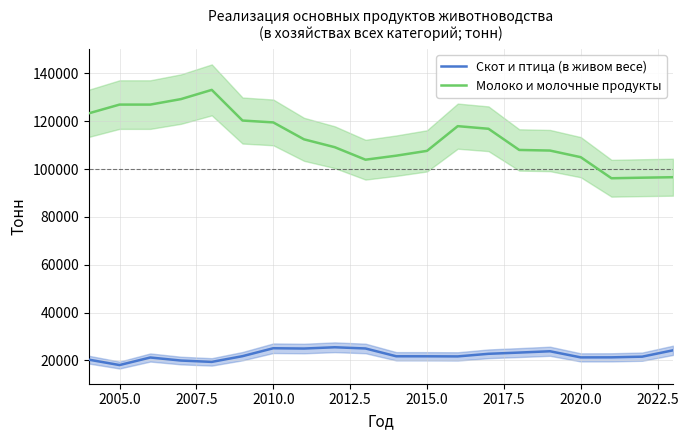

Reading left to right, what are all the values shown in this chart?

Скот и птица (в живом весе): 20347	18086	21246	19967	19409	21803	25116	24993	25524	25021	21756	21749	21702	22790	23304	23855	21293	21313	21597	24245
Молоко и молочные продукты: 123333	126985	126986	129288	133133	120319	119538	112462	109173	103949	105627	107638	117973	116877	108022	107769	104999	96190	96425	96626